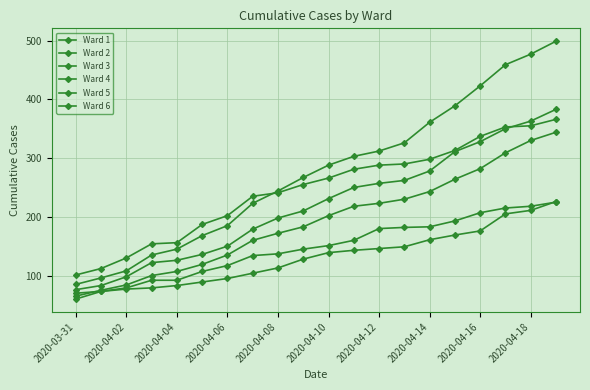

Count the number of categories in the chart.

20